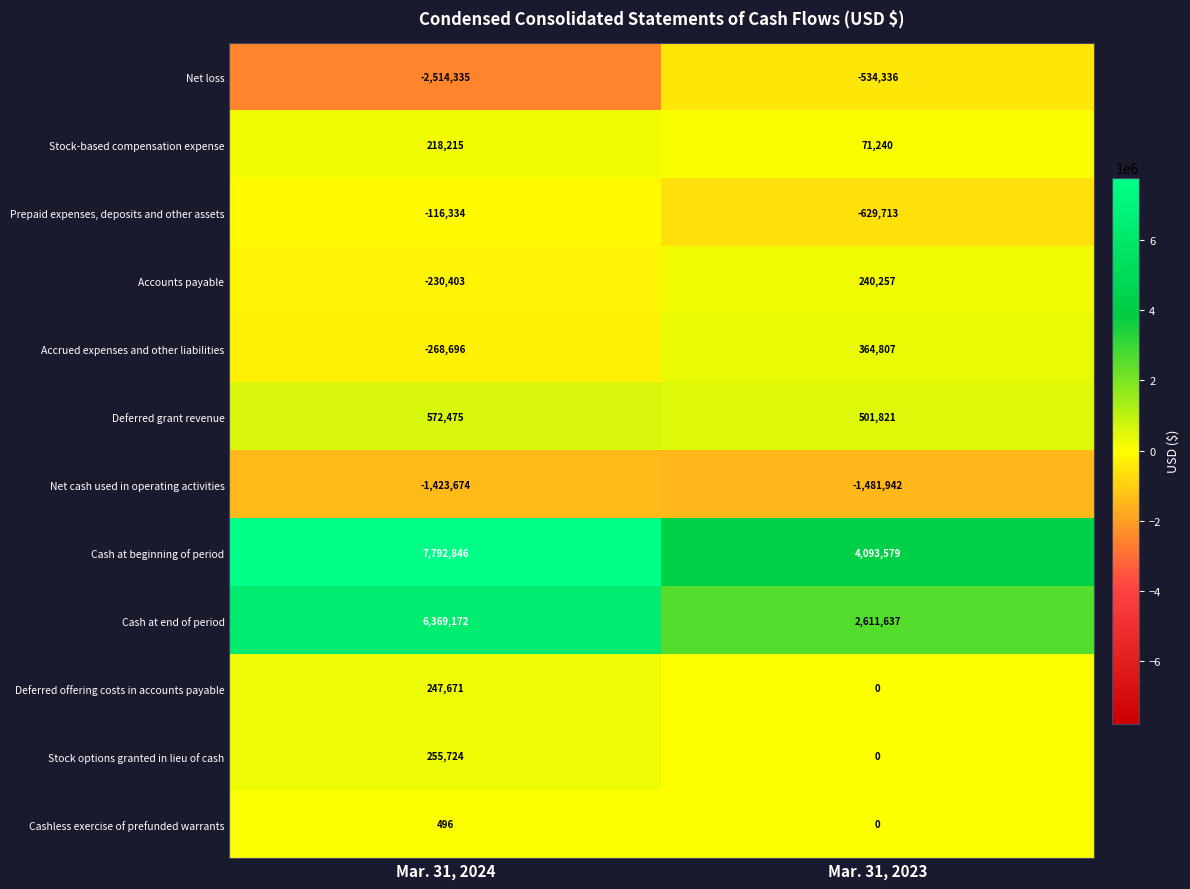

What is the minimum value for Net loss?

-2514335